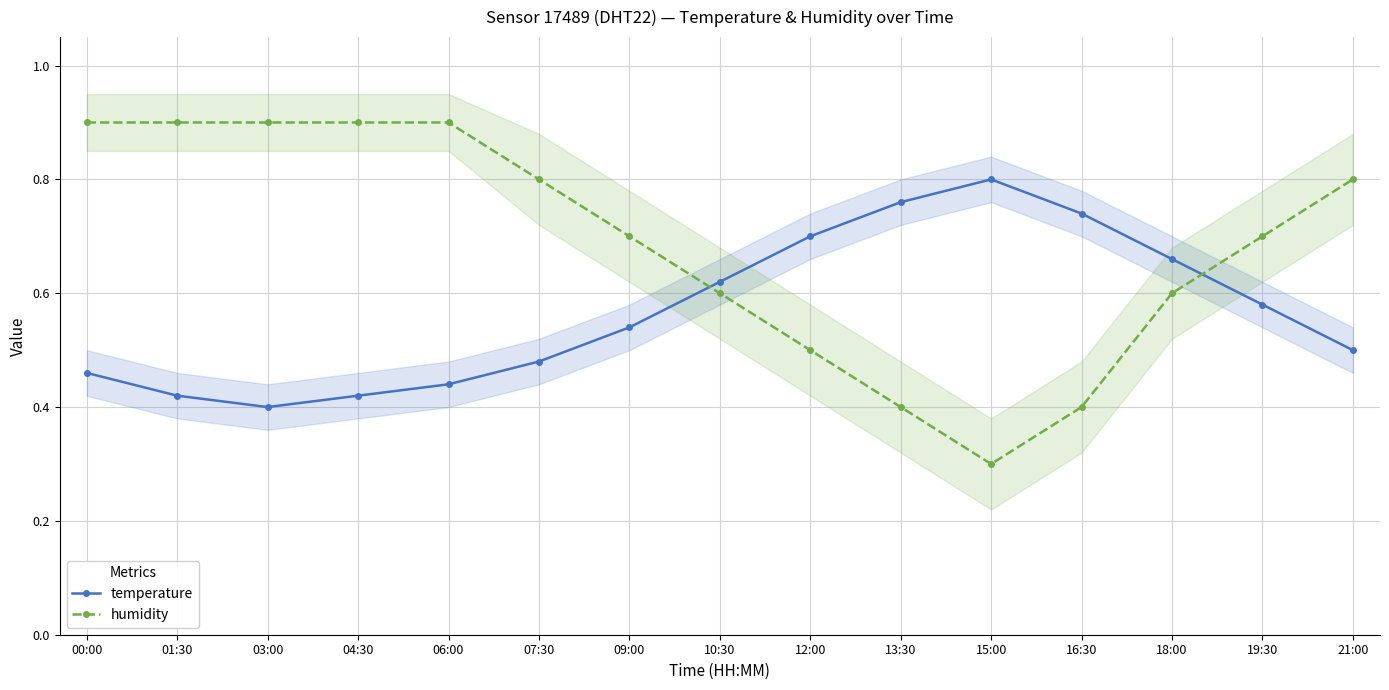

Which series has the largest total across all categories?

humidity